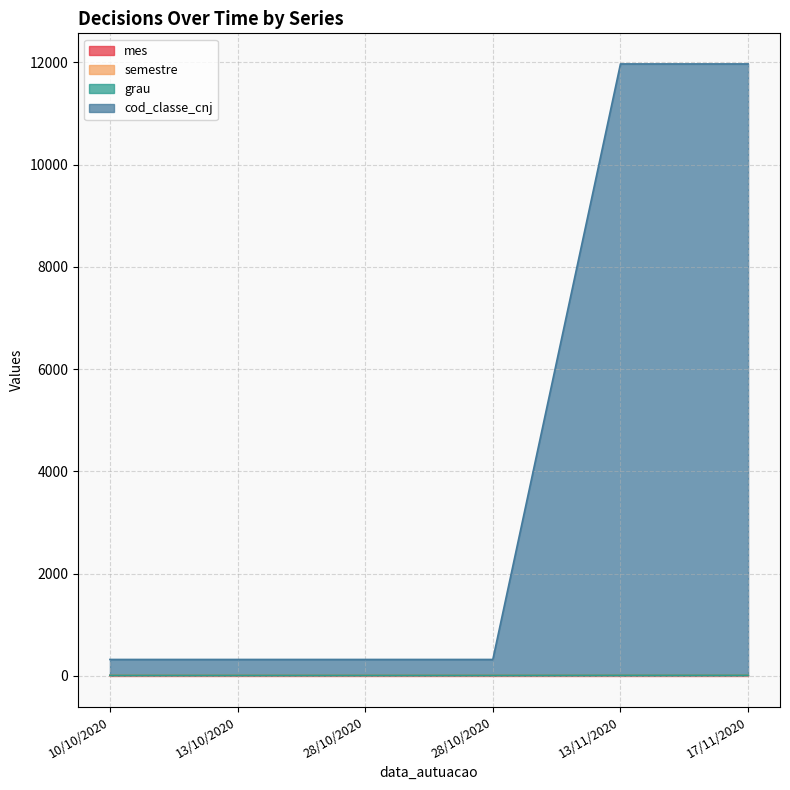

What value does the cod_classe_cnj series have at 28/10/2020?

323